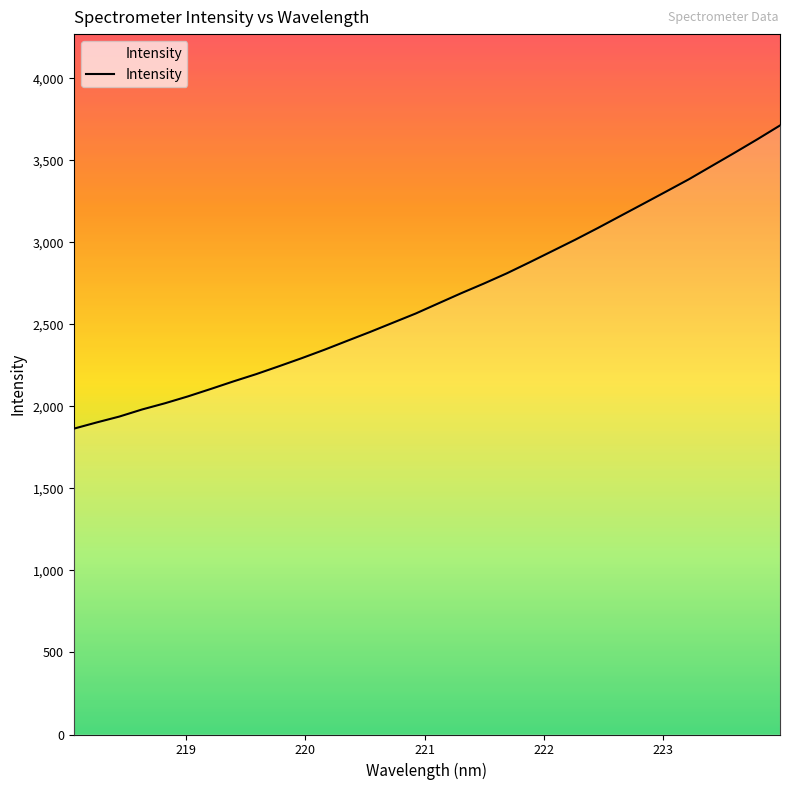

What is the maximum value shown in the chart?

3713.5